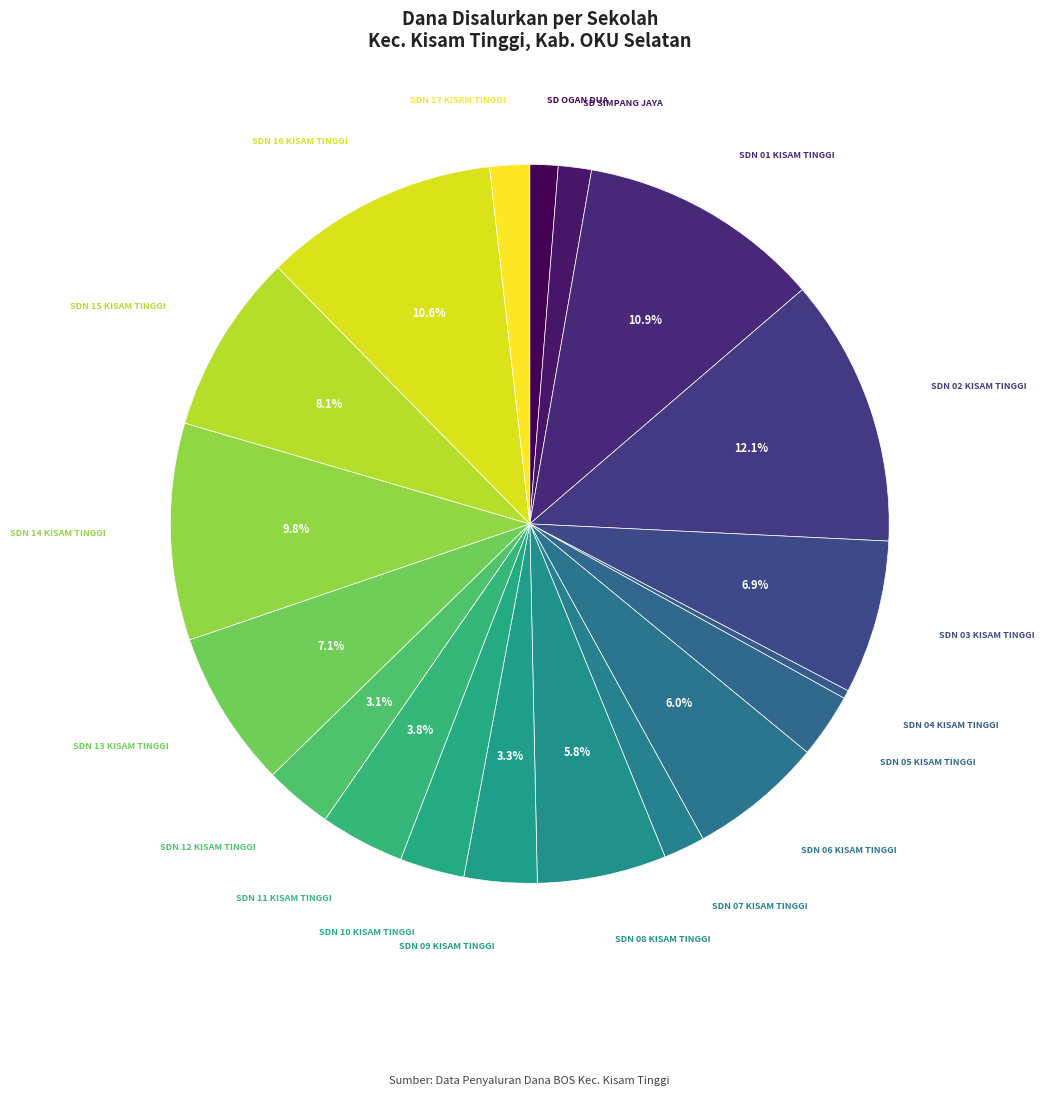

Does any single category account for the majority?

No